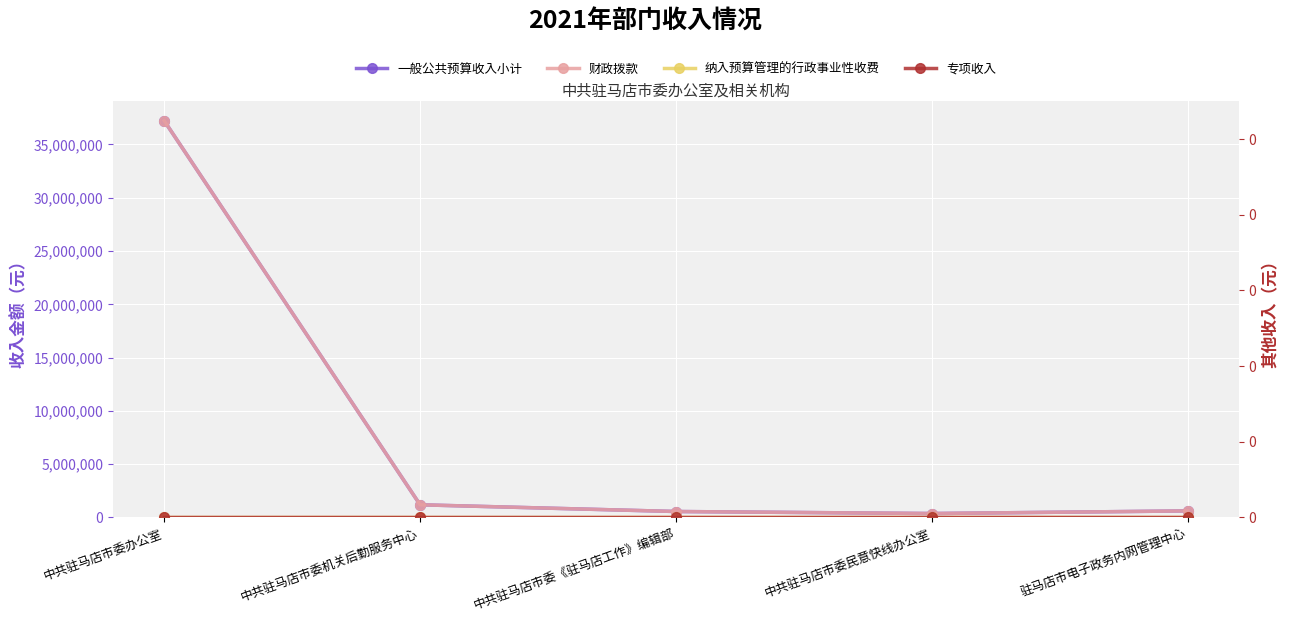

Is this an area chart (filled region under the line)?

No